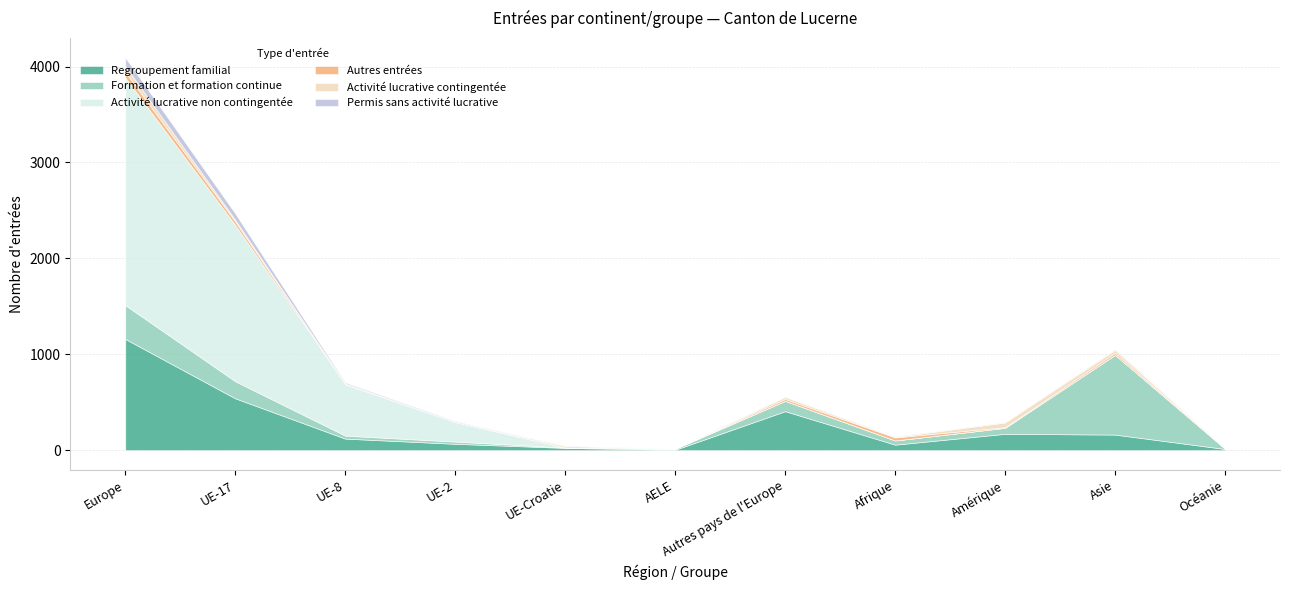

What is the value of the Permis sans activité lucrative point at the 4th from the left?

8